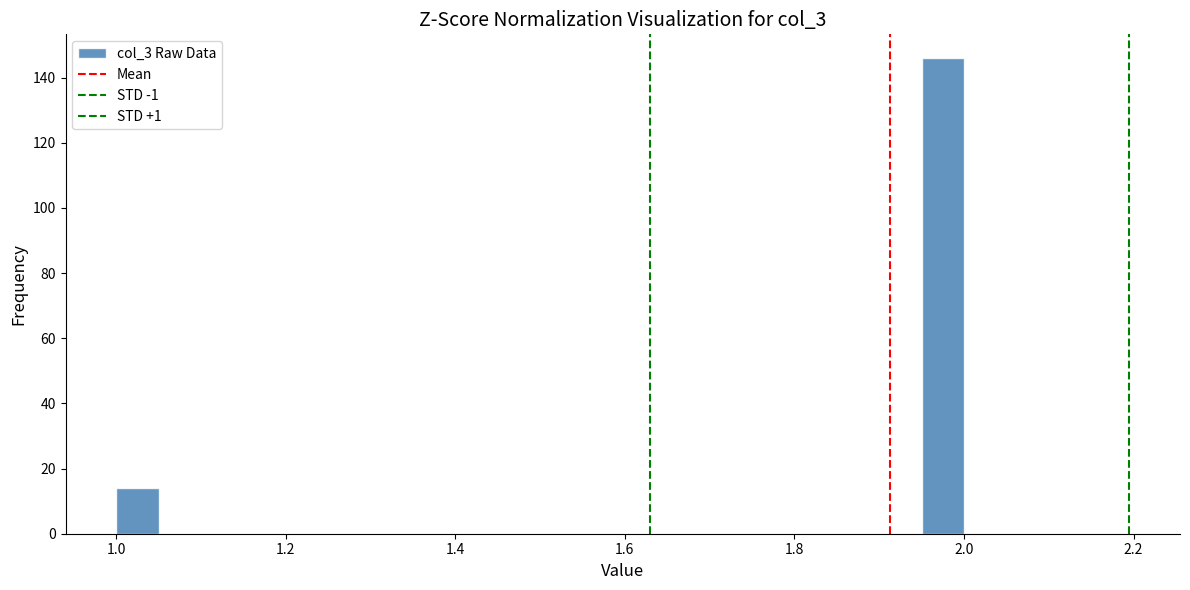

Around what value on the x-axis is the tallest bar? Give the approximate position of its centre, as read against the axis.

1.98